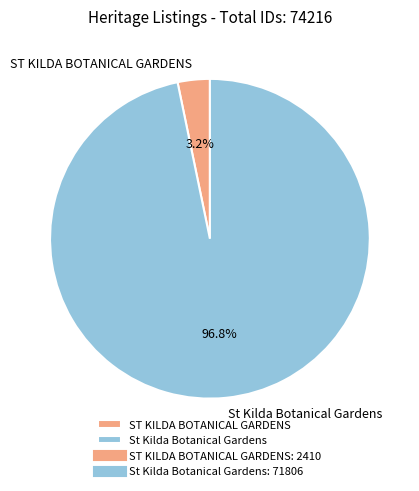

Combined, what portion of the pie is St Kilda Botanical Gardens and ST KILDA BOTANICAL GARDENS?

100.0%